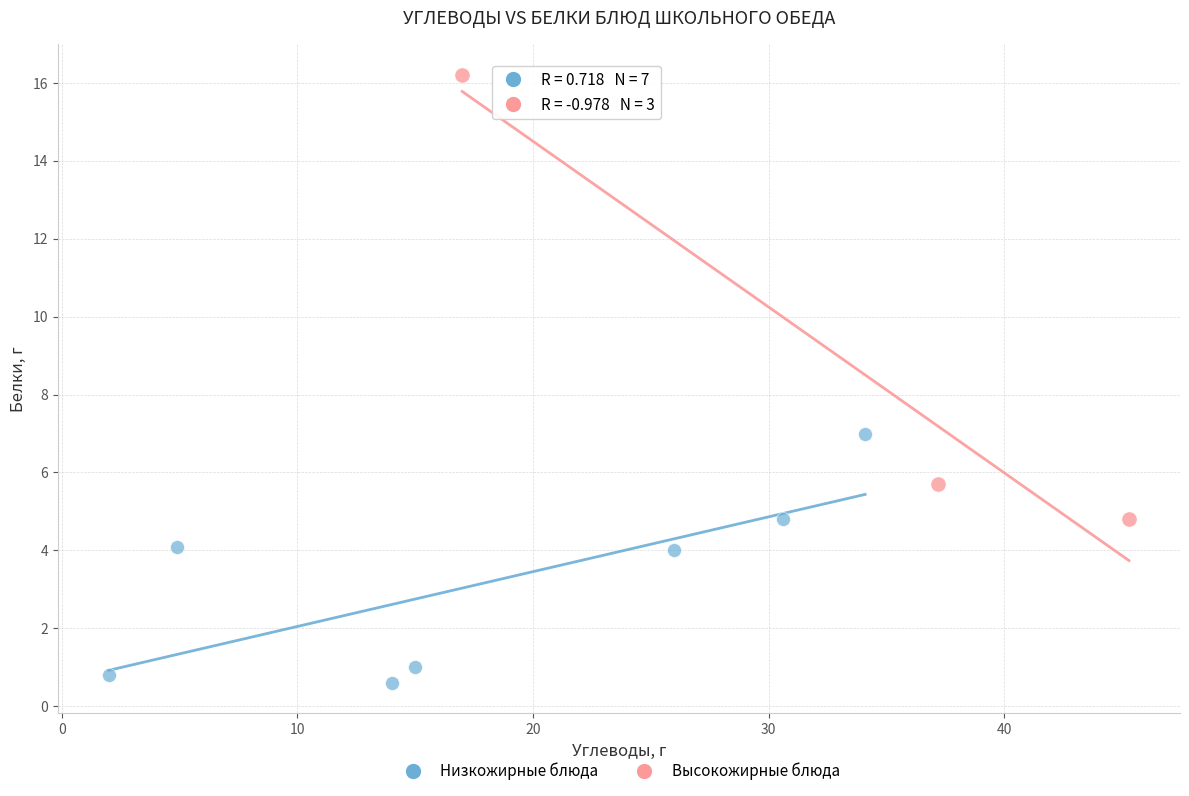

Which series reaches the maximum Y coordinate?

Высокожирные блюда